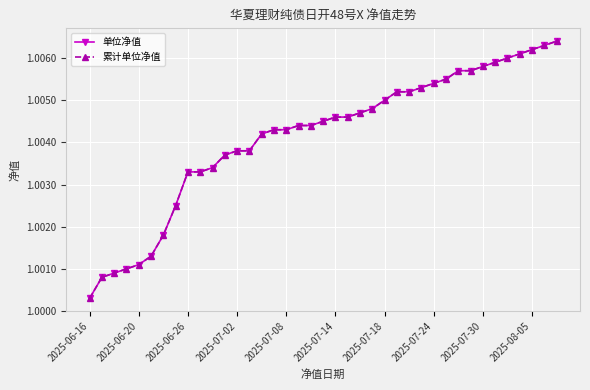

At which label is 累计单位净值 closest to 1?

2025-06-16